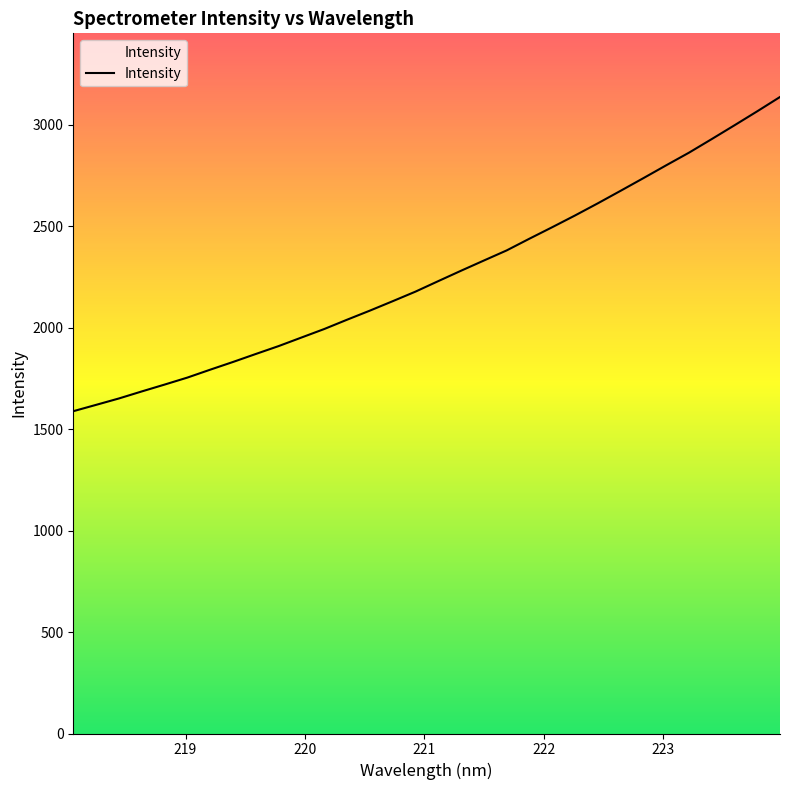

What is the minimum value shown in the chart?

1588.6